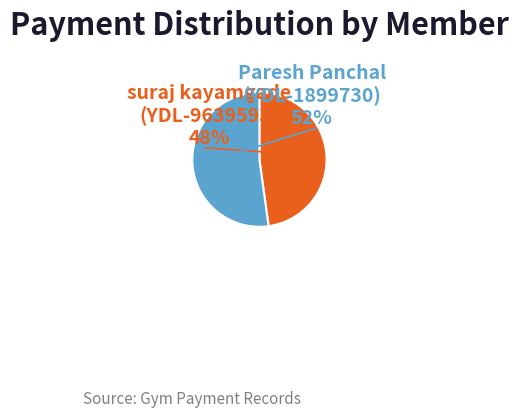

Rank the categories by value from lowest to highest.

suraj kayamgade (YDL-9639593), Paresh Panchal (YDL-1899730)